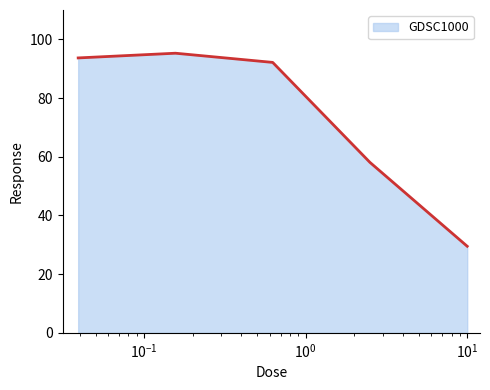

What is the difference between the second highest and minimum values?

64.2